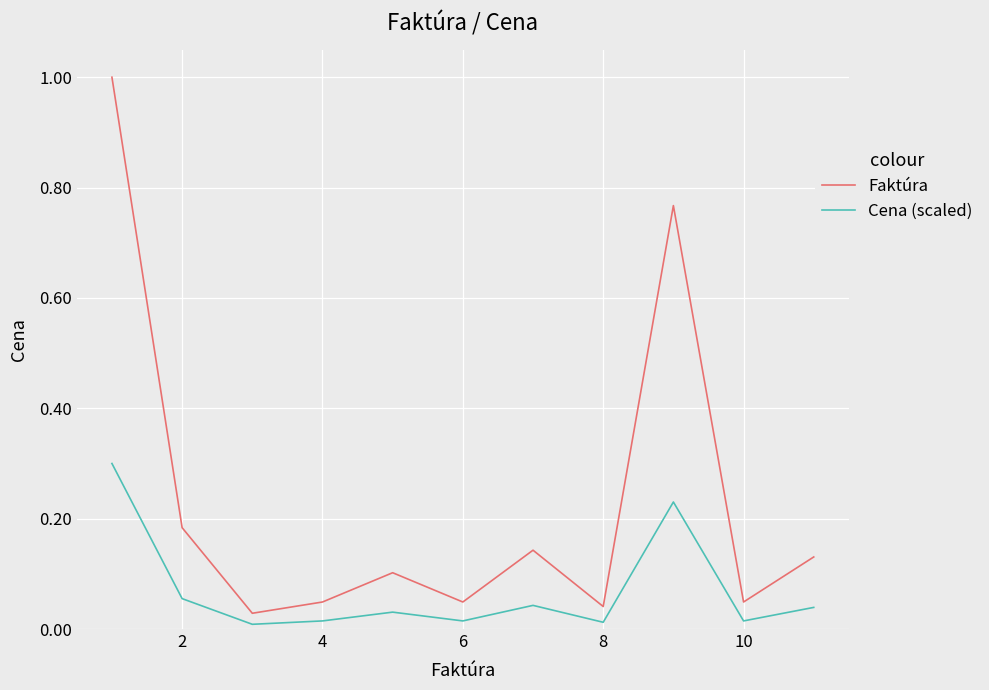

What is the difference between the maximum and minimum values in the Cena (scaled) series?

0.3